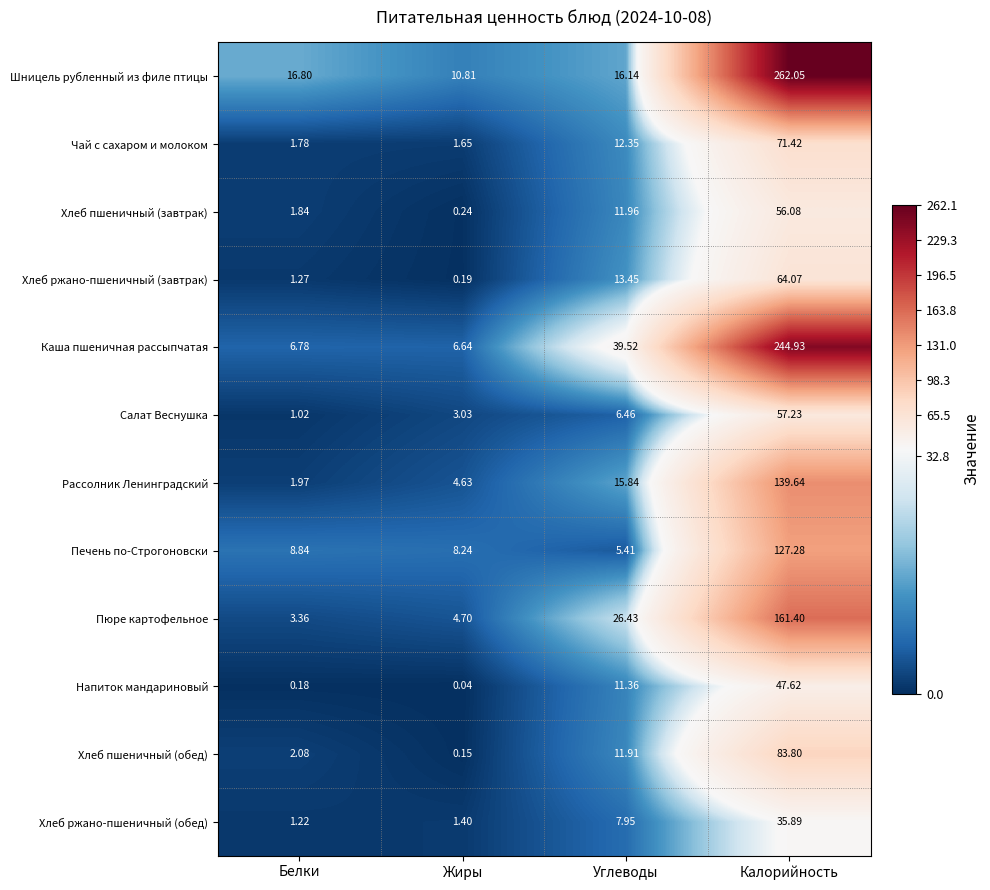

Rank the series at Белки from lowest to highest value.

Напиток мандариновый, Салат Веснушка, Хлеб ржано-пшеничный (обед), Хлеб ржано-пшеничный (завтрак), Чай с сахаром и молоком, Хлеб пшеничный (завтрак), Рассолник Ленинградский, Хлеб пшеничный (обед), Пюре картофельное, Каша пшеничная рассыпчатая, Печень по-Строгоновски, Шницель рубленный из филе птицы